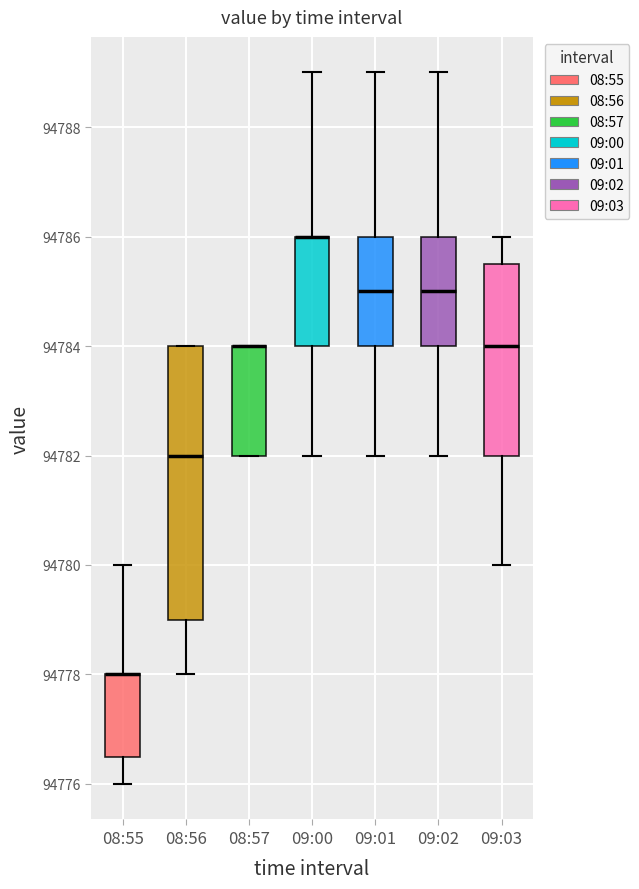

Where does the lower whisker of the box for 08:56 end on the y-axis? The values are not printed on the chart, so give them approximately, as read against the axis.

94778.0